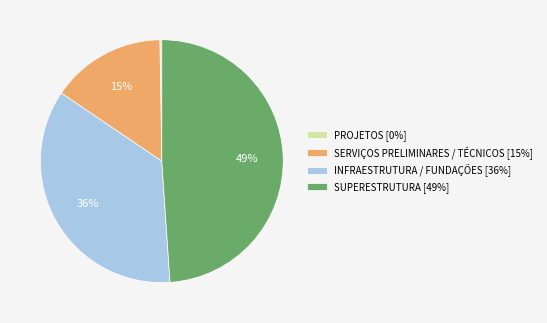

The INFRAESTRUTURA / FUNDAÇÕES [36%] slice represents 42% of the pie. True or false?

False